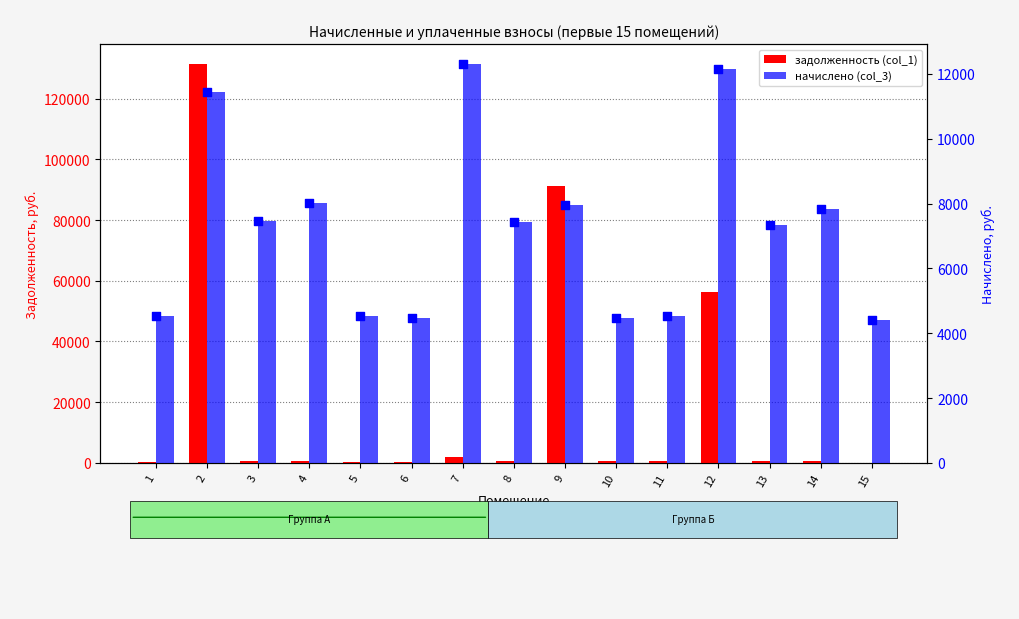

At how many categories does at least one series exceed 28302?

3